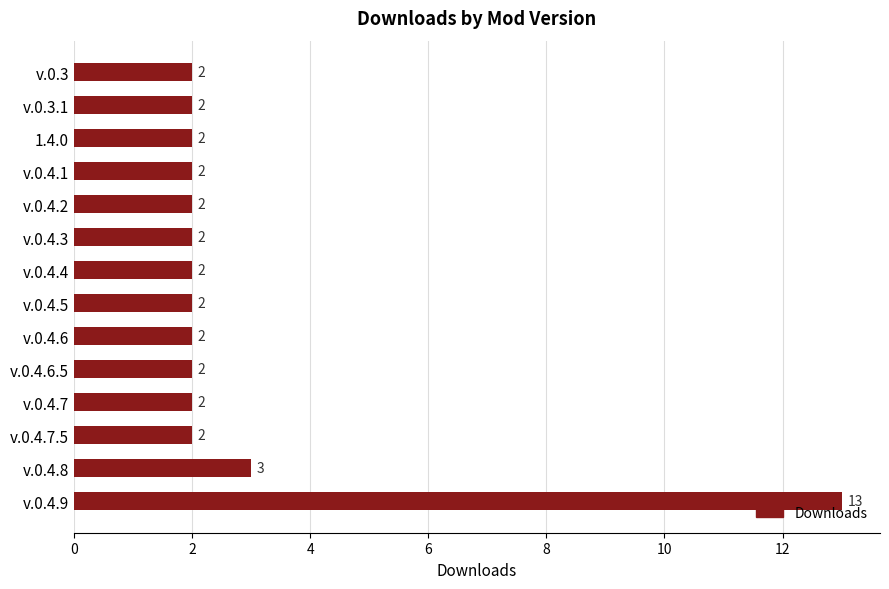

What is the sum of all values?

40